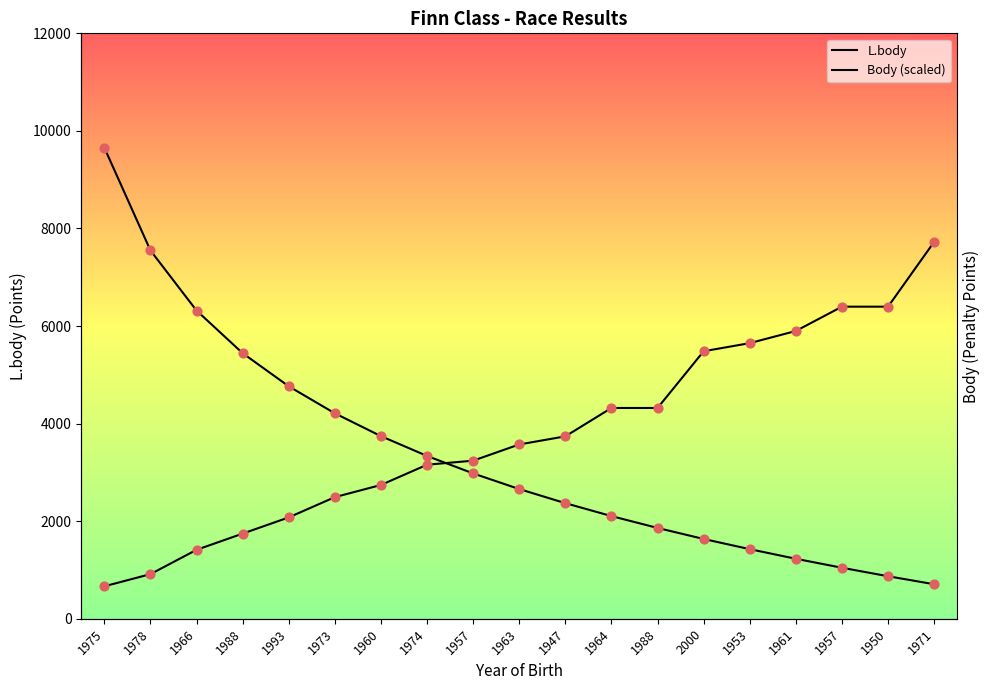

At which category is the sum across all series the highest?

1975